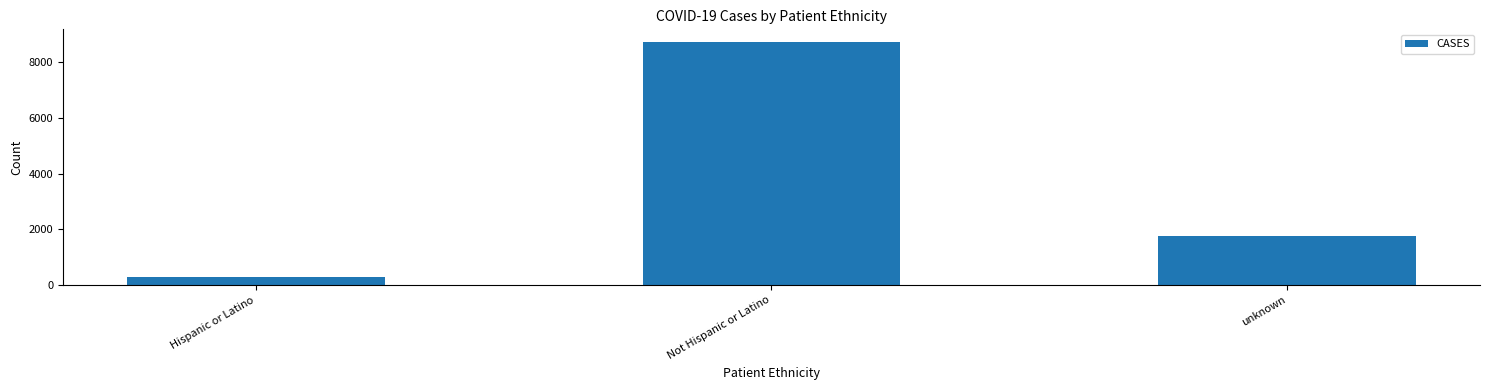

What is the change in value from Not Hispanic or Latino to unknown?

-6986